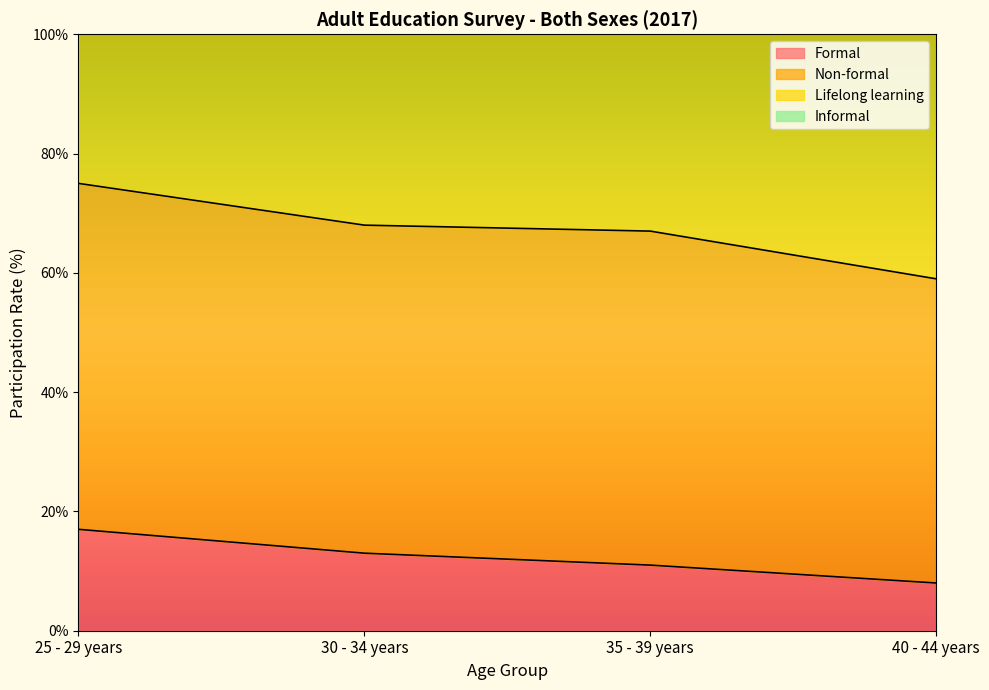

True or false: Lifelong learning and Formal cross at least once.

False